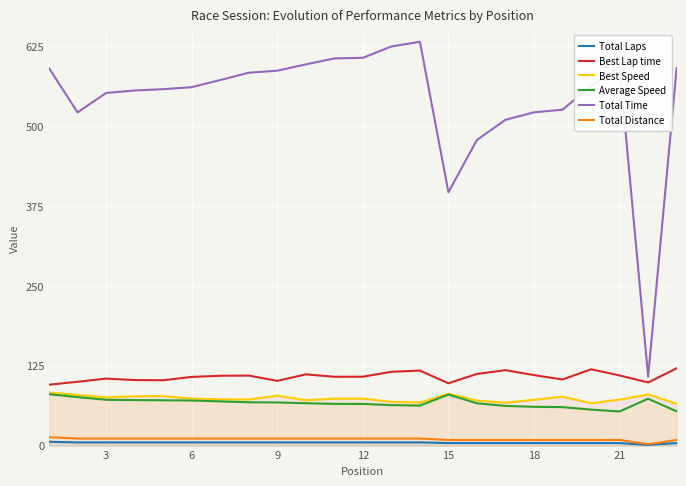

What is the greatest value displayed?

632.2